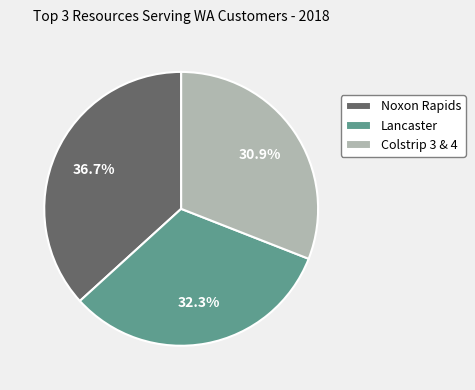

What is the largest slice in the pie chart?

Noxon Rapids